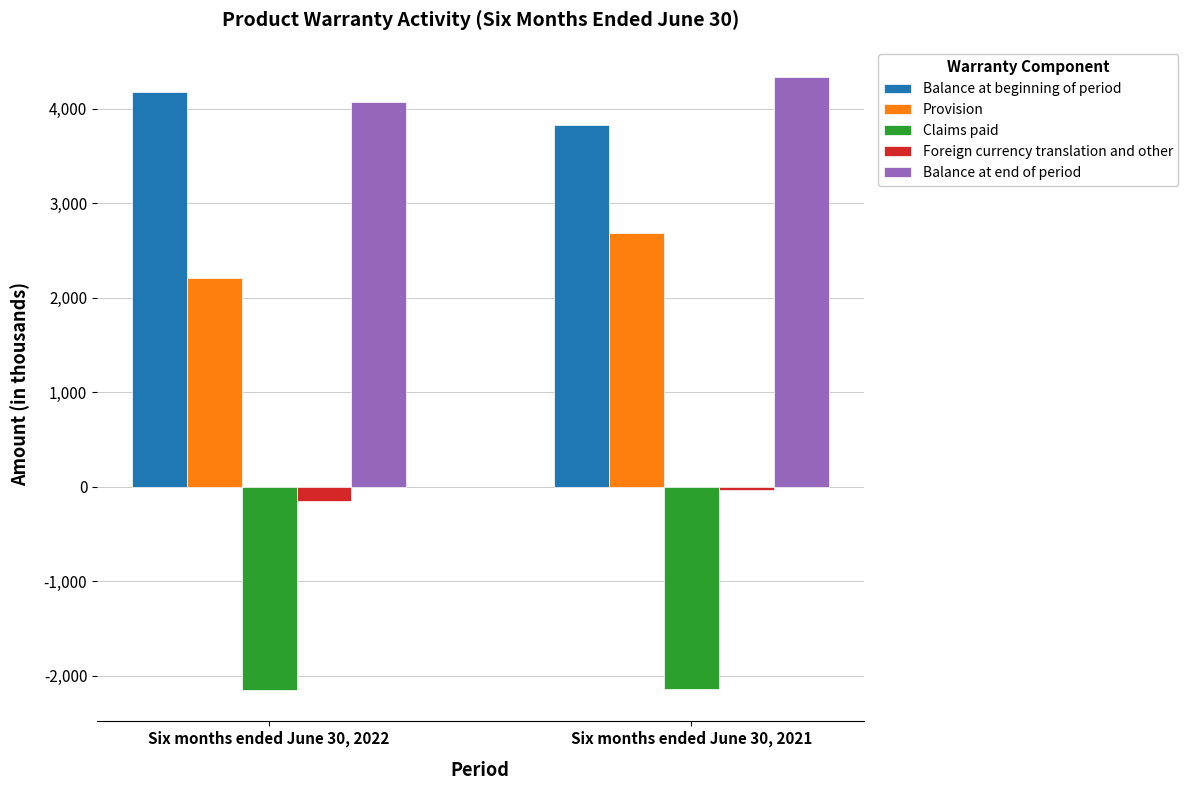

Are the bars horizontal?

No